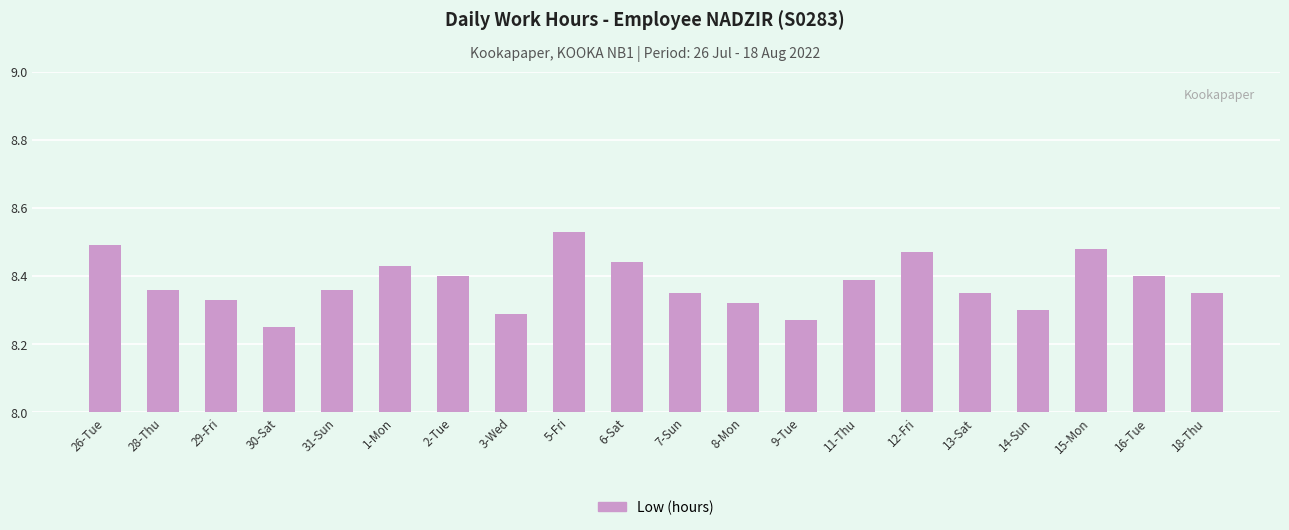

What is the label of the 13th bar from the right?

3-Wed